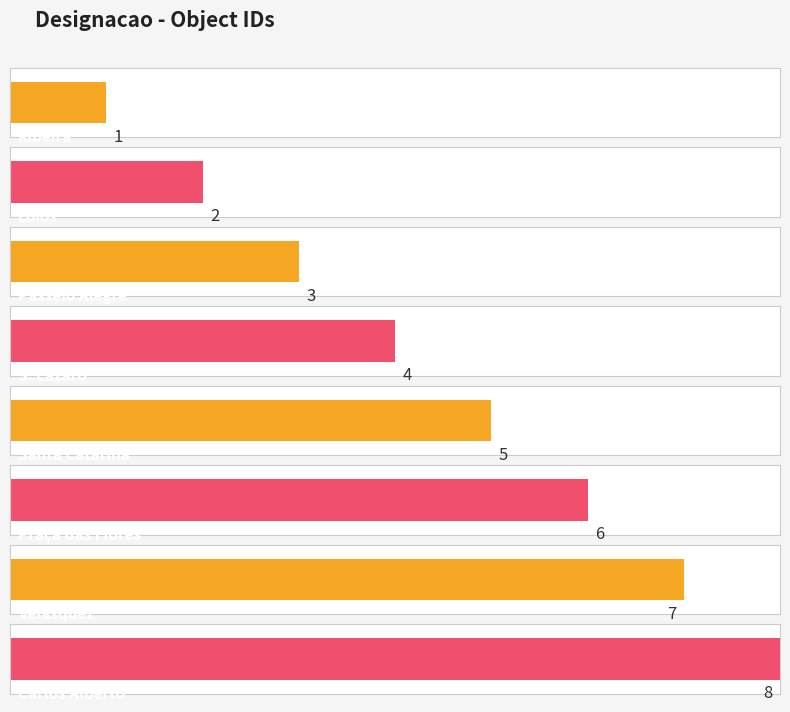

How many data points does each series have?

8